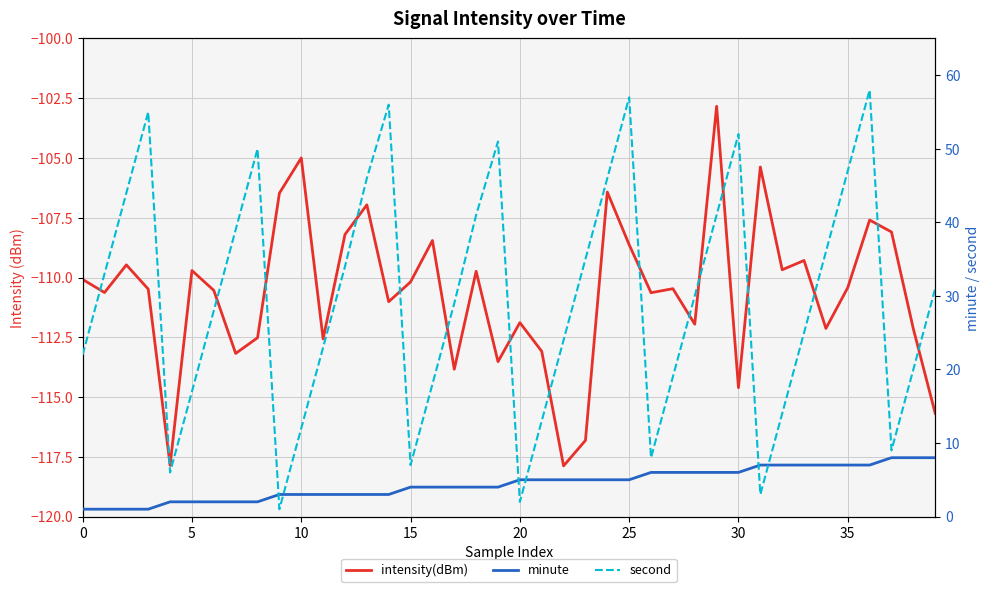

How many distinct data groups are displayed?

3